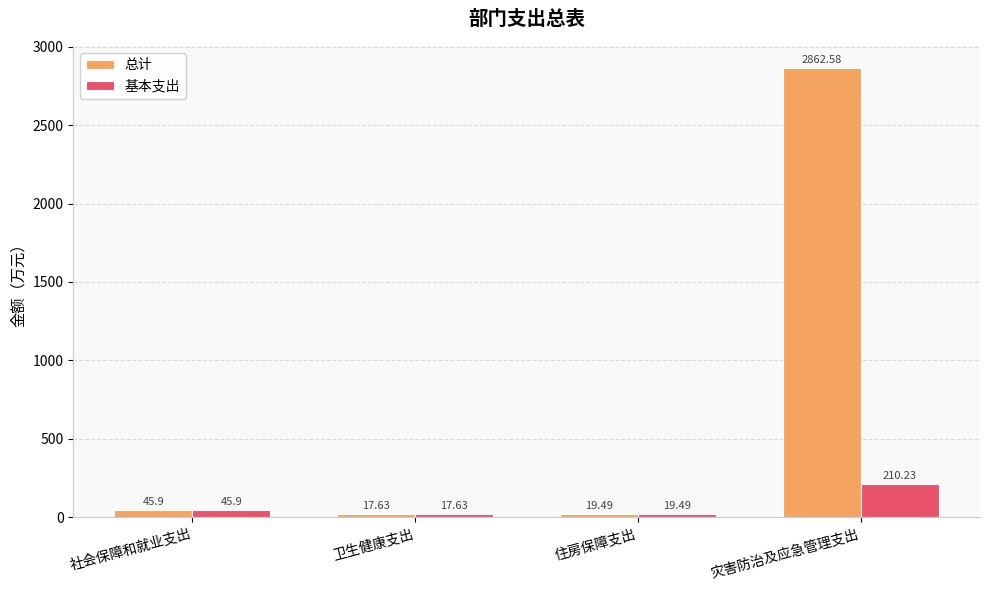

What is the difference between the second highest and second lowest values in the 基本支出 series?

26.4